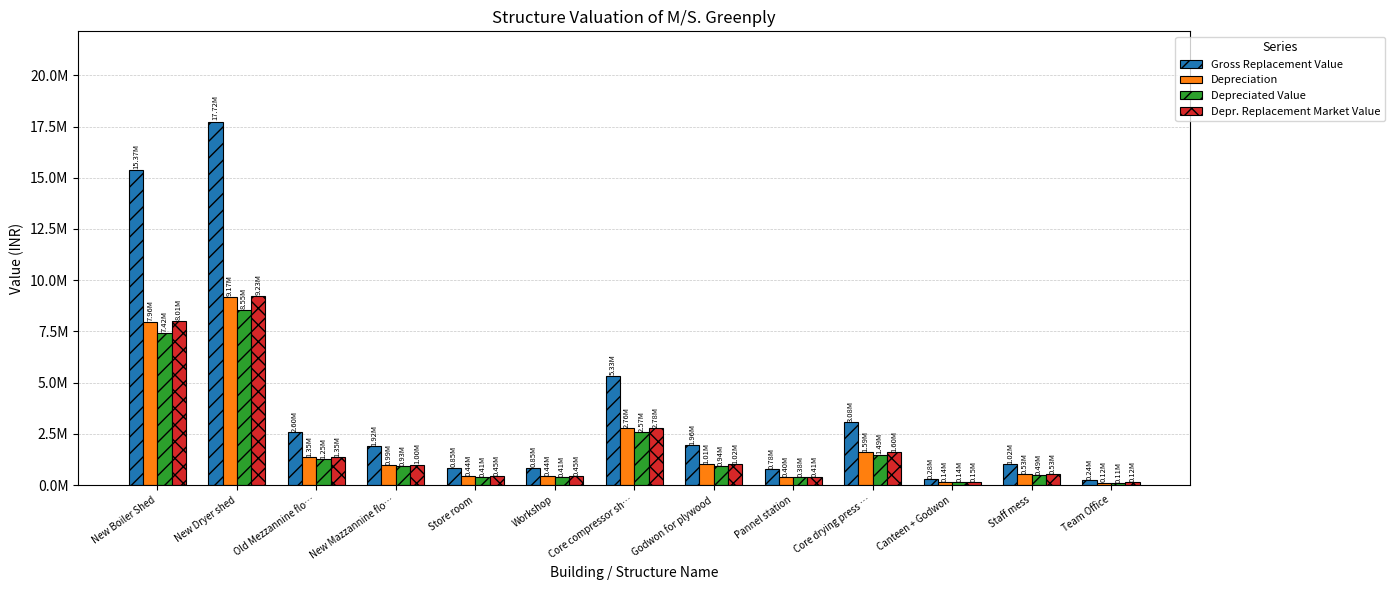

Does the chart contain any negative values?

No